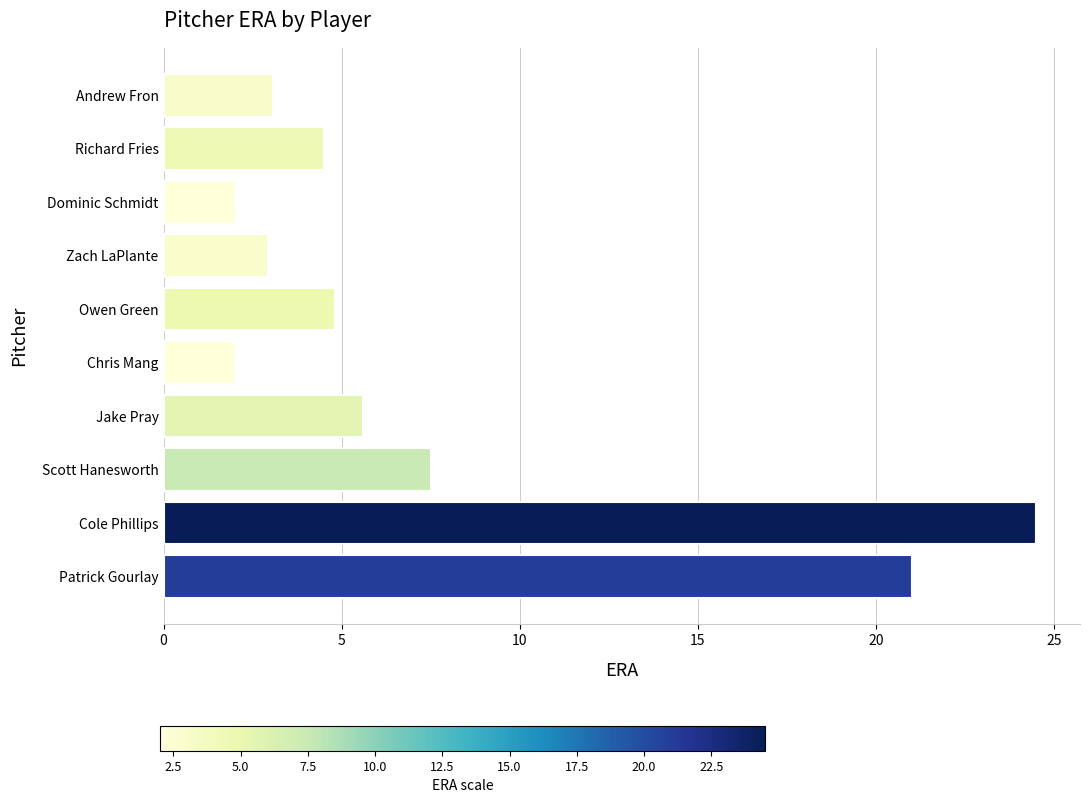

Which label corresponds to the largest value in the chart?

Cole Phillips